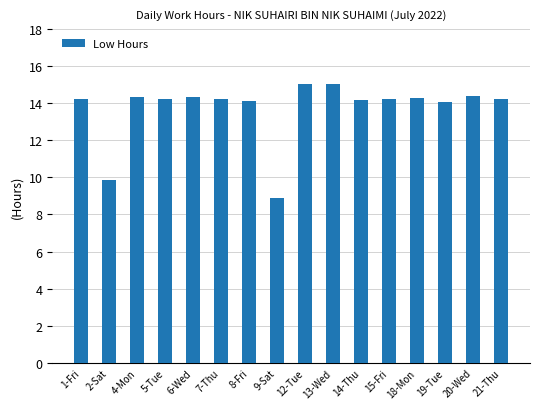

What is the label of the 16th bar from the left?

21-Thu